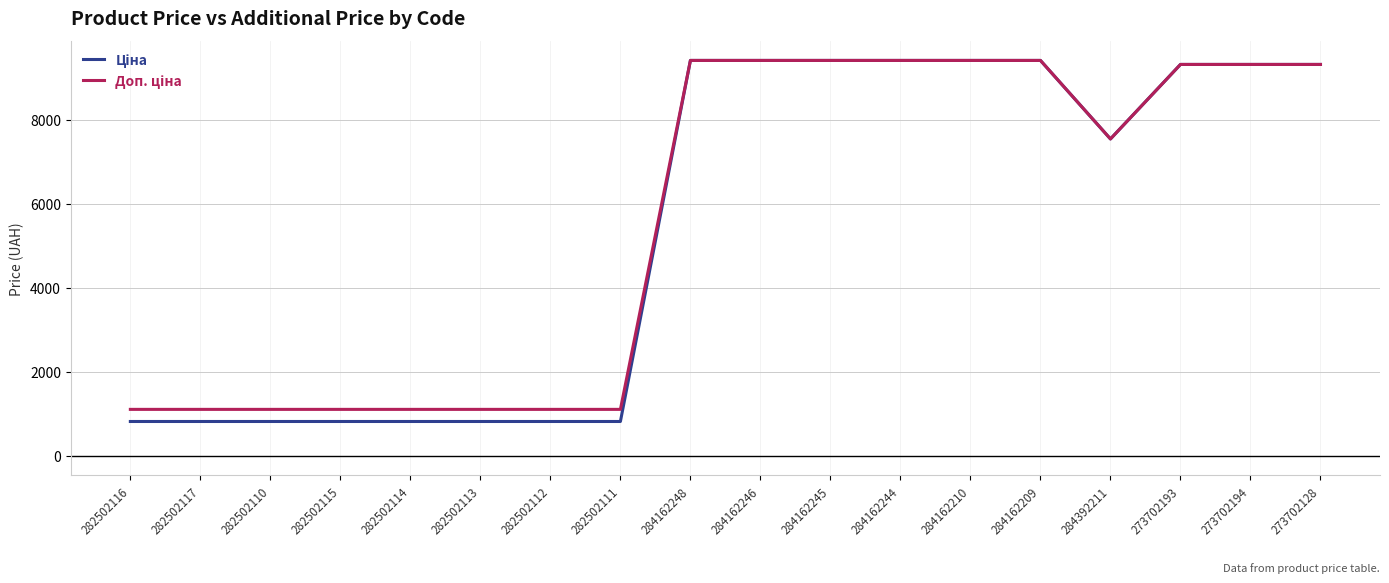

What is the greatest value displayed?

9416.9